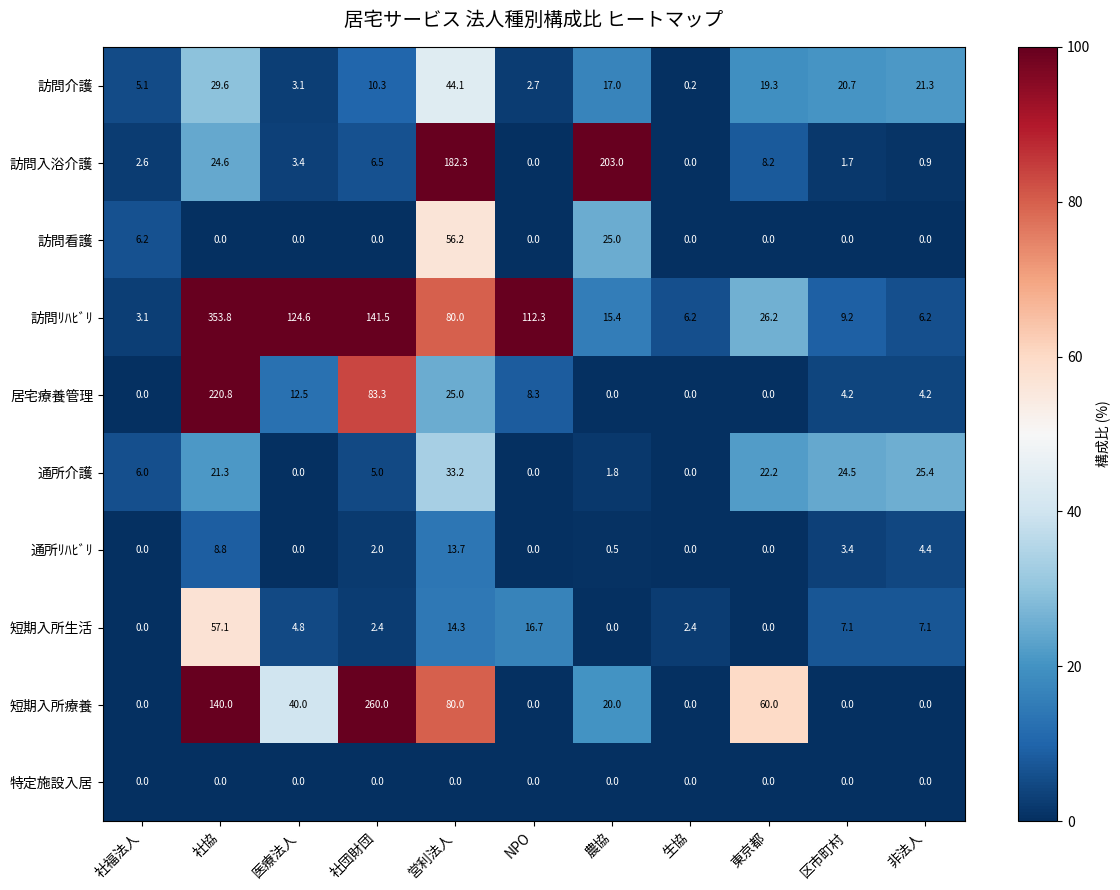

What is the spread (max minus min) of values at 社福法人?

6.2